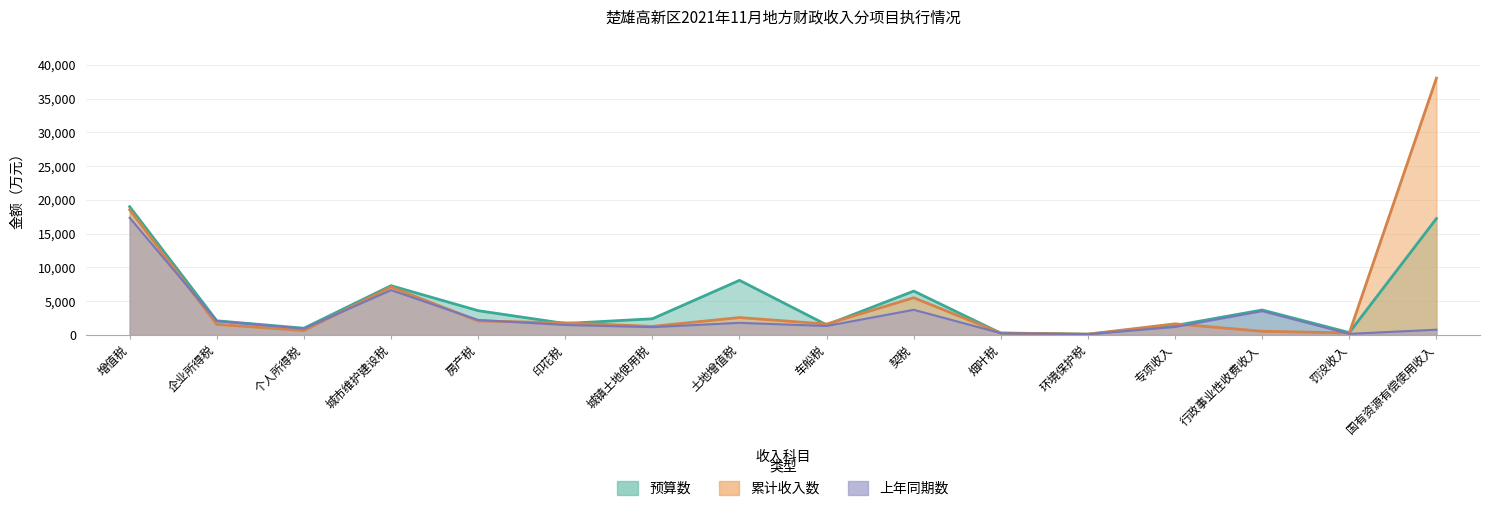

Which series changed the most between 城市维护建设税 and 车船税?

预算数